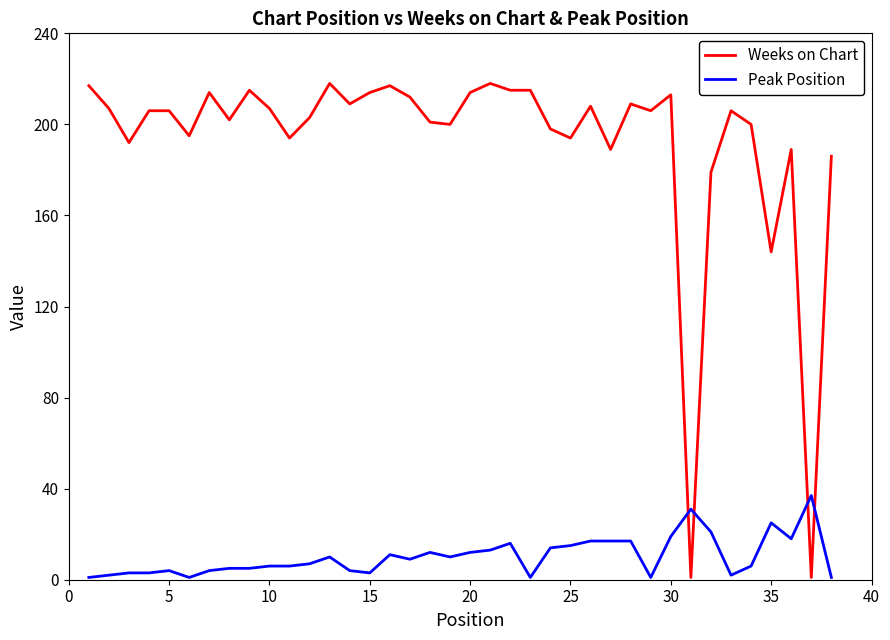

What is the highest value of the Weeks on Chart series?

218